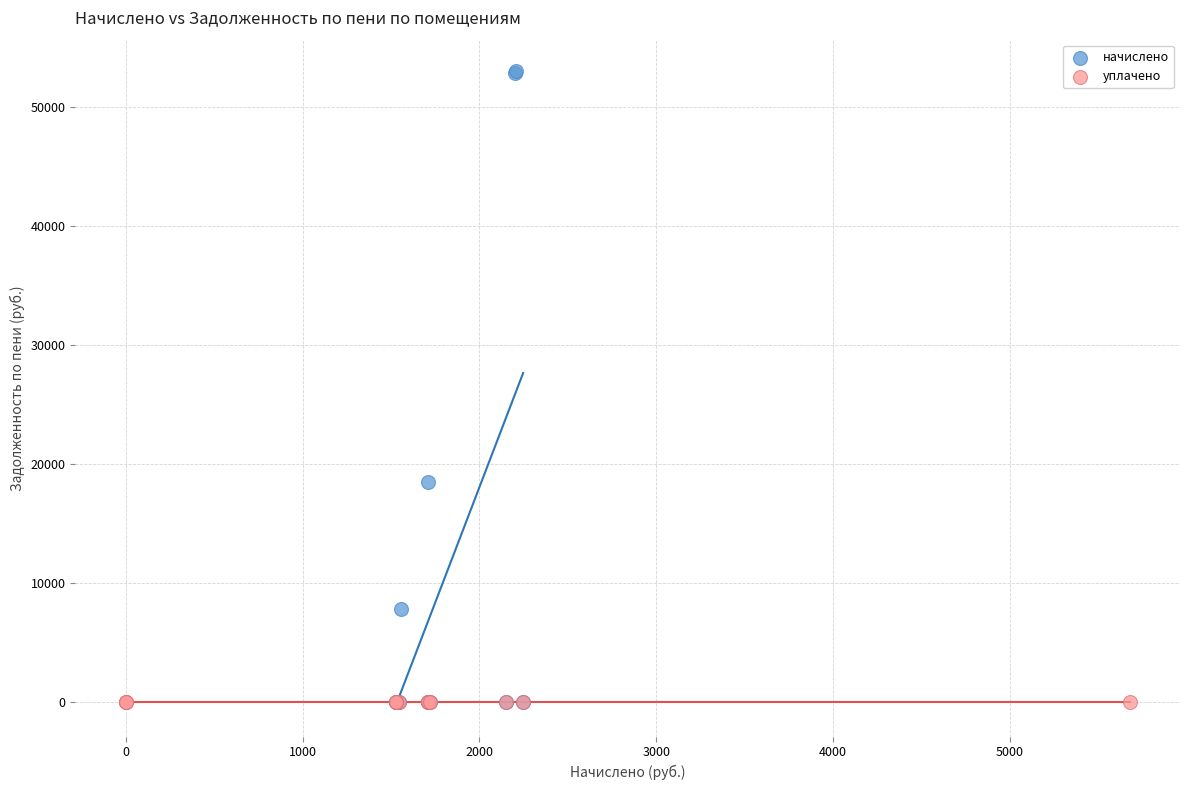

What are all the series names shown in the legend?

начислено, уплачено